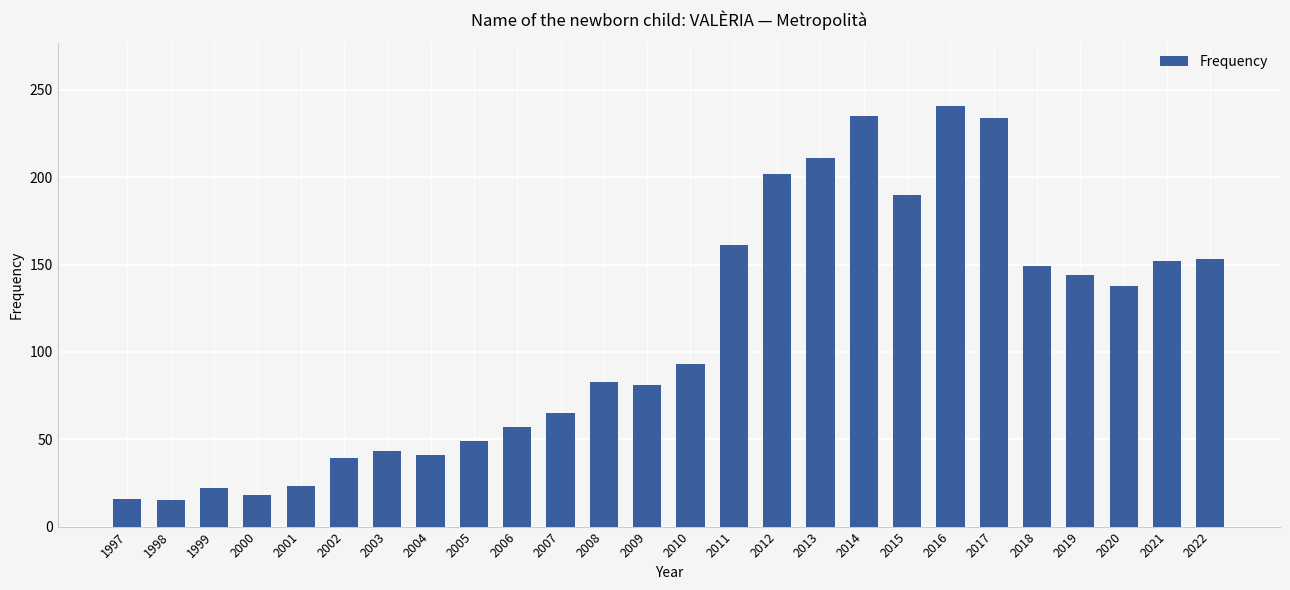

What is the minimum value shown in the chart?

15